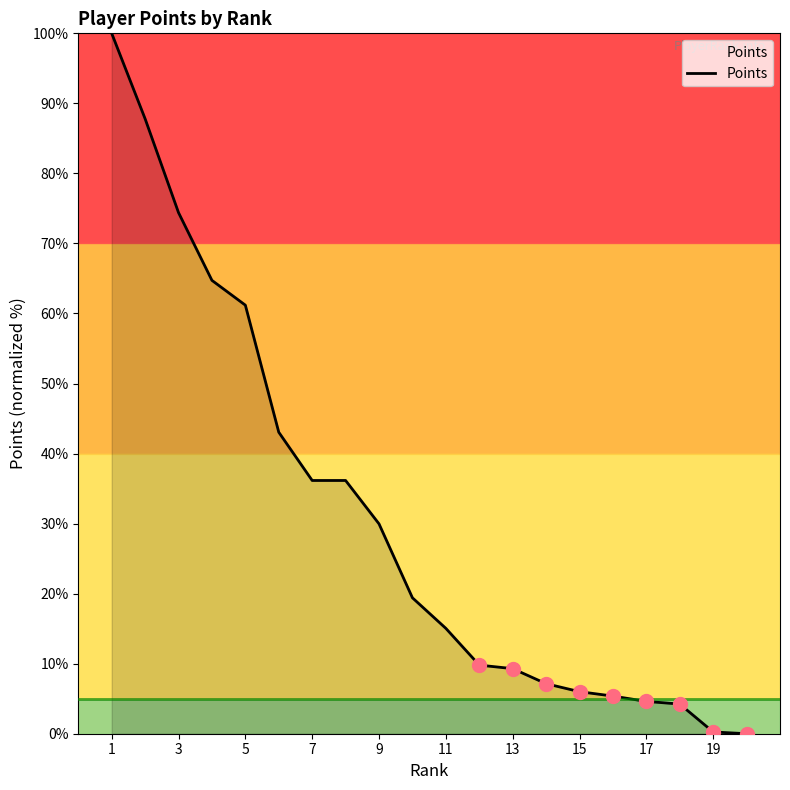

What is the greatest value displayed?

100.0